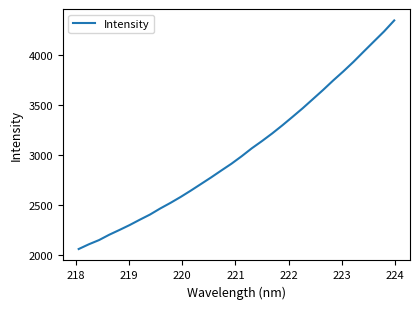

What is the greatest value displayed?

4346.6